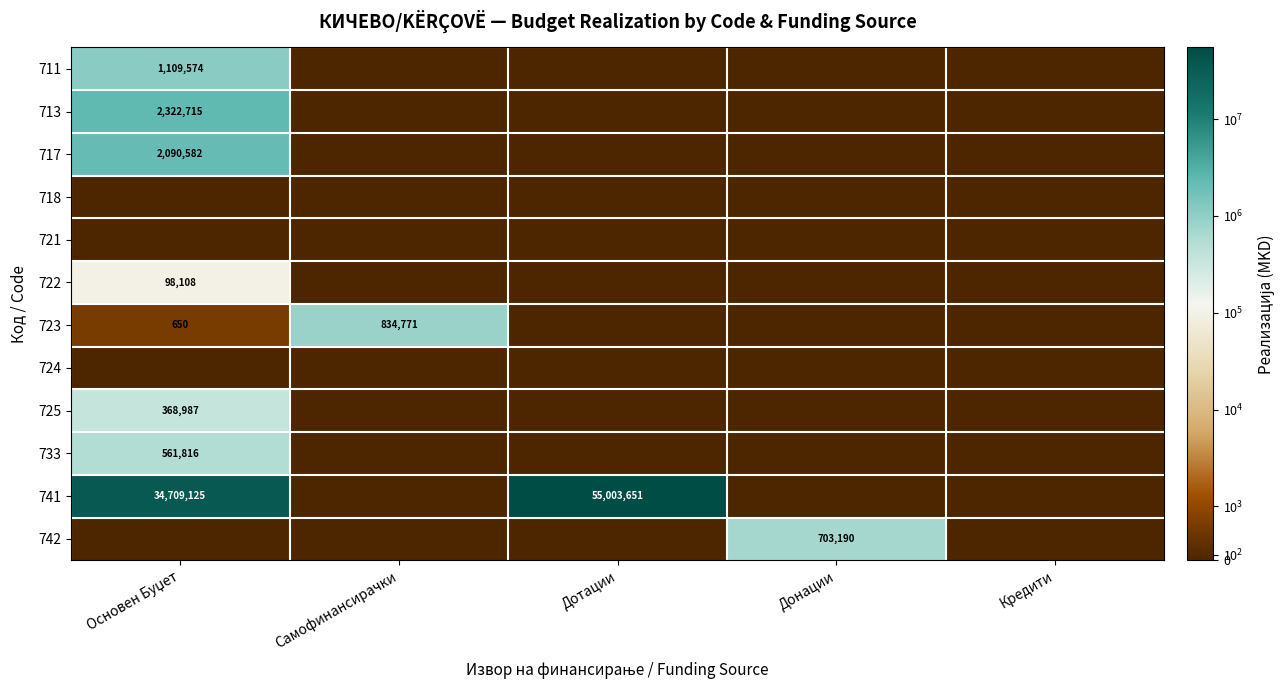

Rank the series at Донации from lowest to highest value.

711, 713, 717, 718, 721, 722, 723, 724, 725, 733, 741, 742